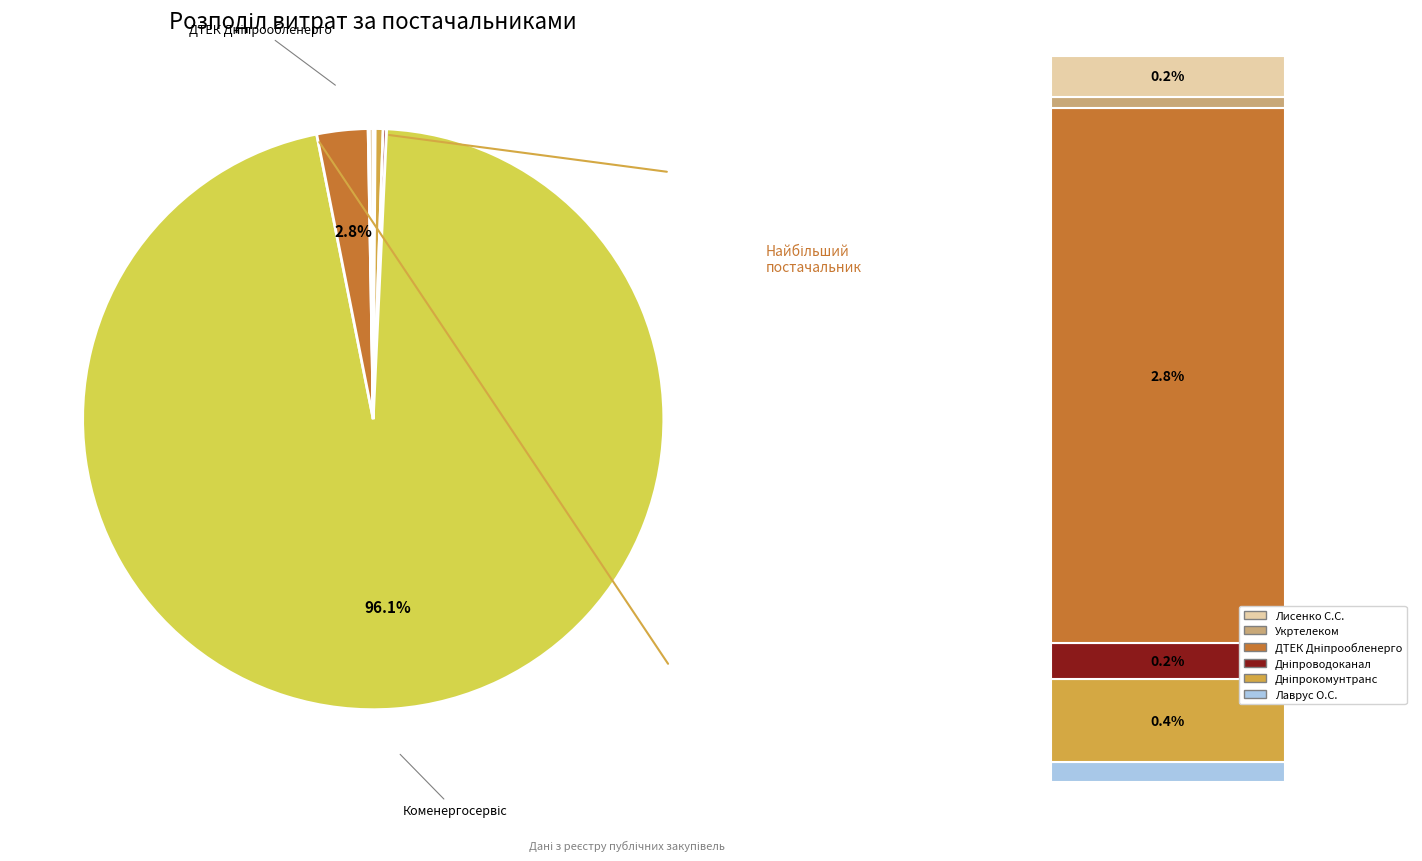

What is the change in value from КП "Дніпроводоканал" to ПАТ "Укртелеком"?

-220.4